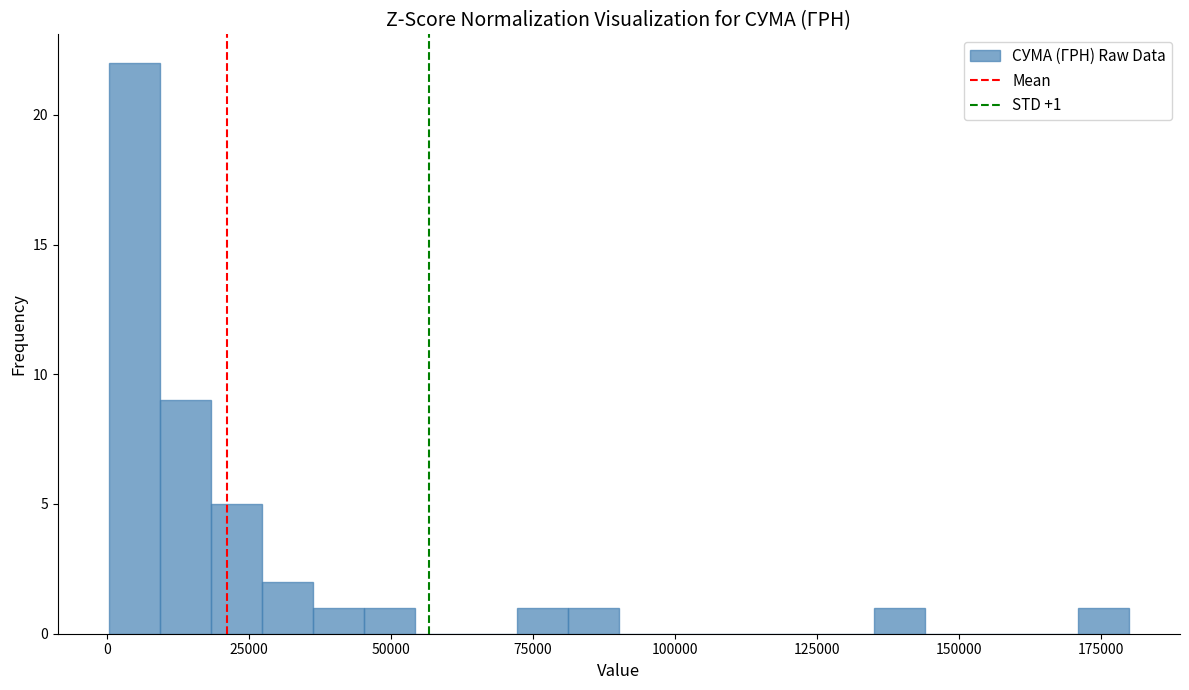

Read against the x-axis, roughly where is the centre of the tallest bar?

5000